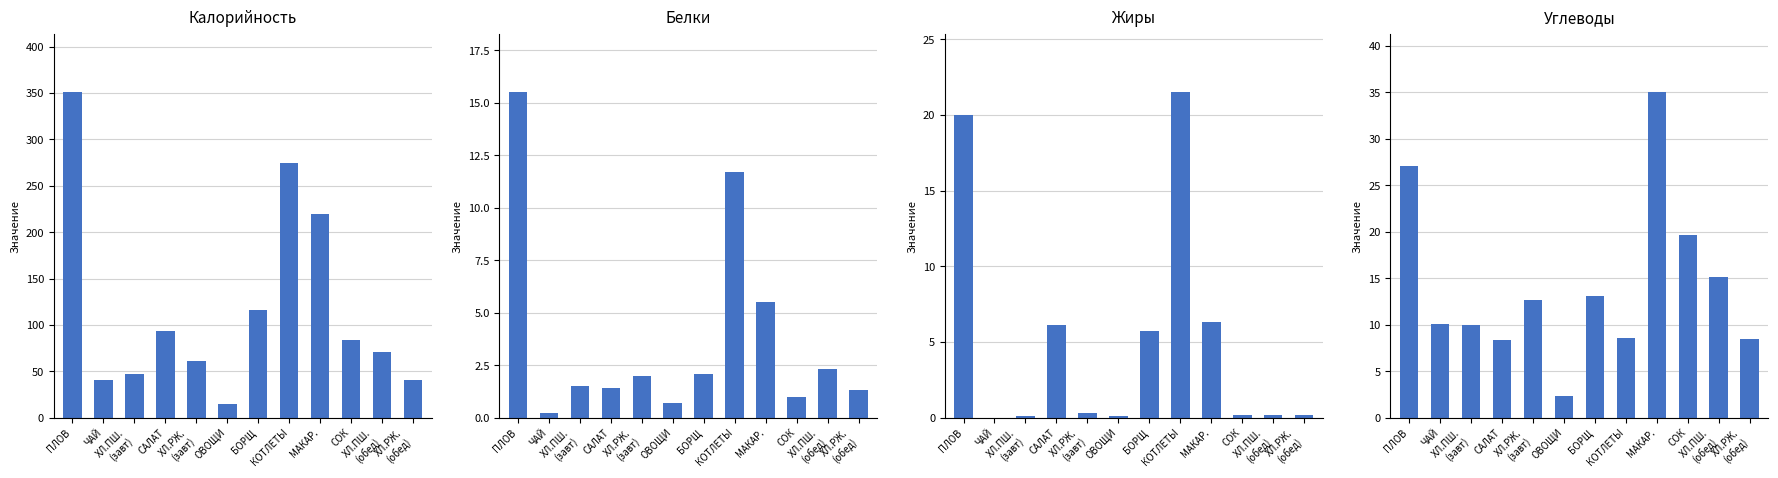

What is the spread (max minus min) of values at БОРЩ?

113.8